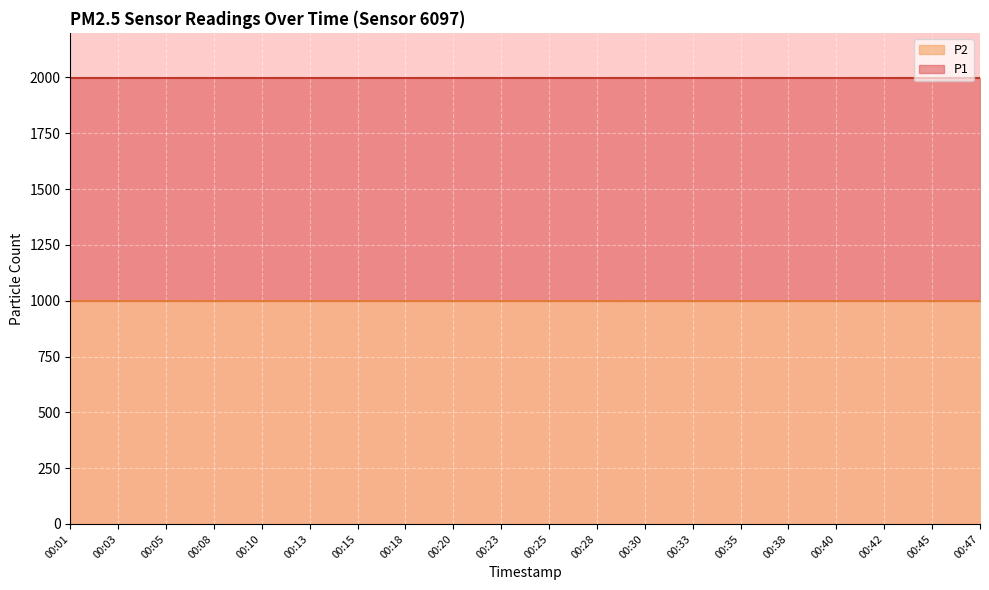

What is the lowest value of the P1 series?

1999.9